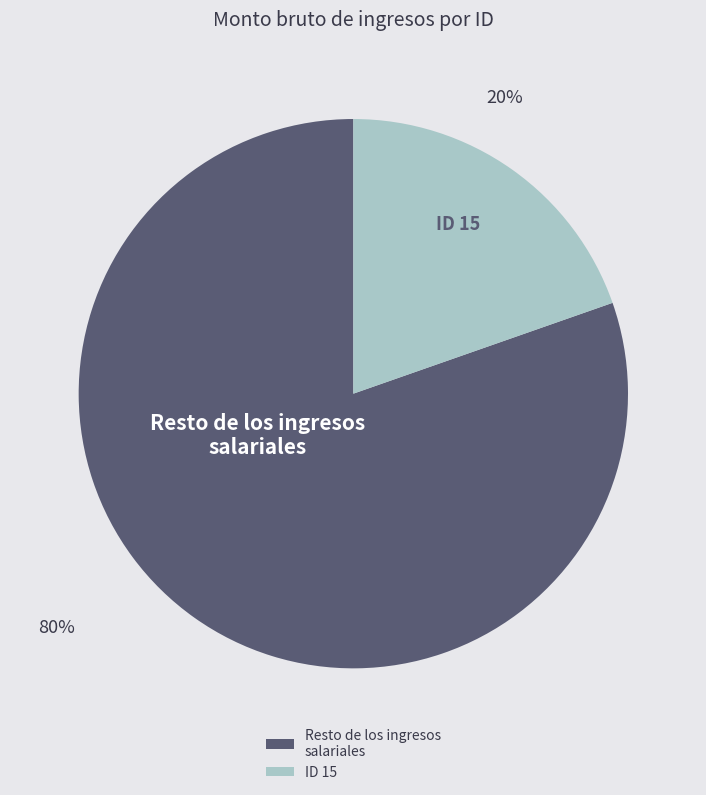

To the nearest percent, what is the average slice percentage?

50%